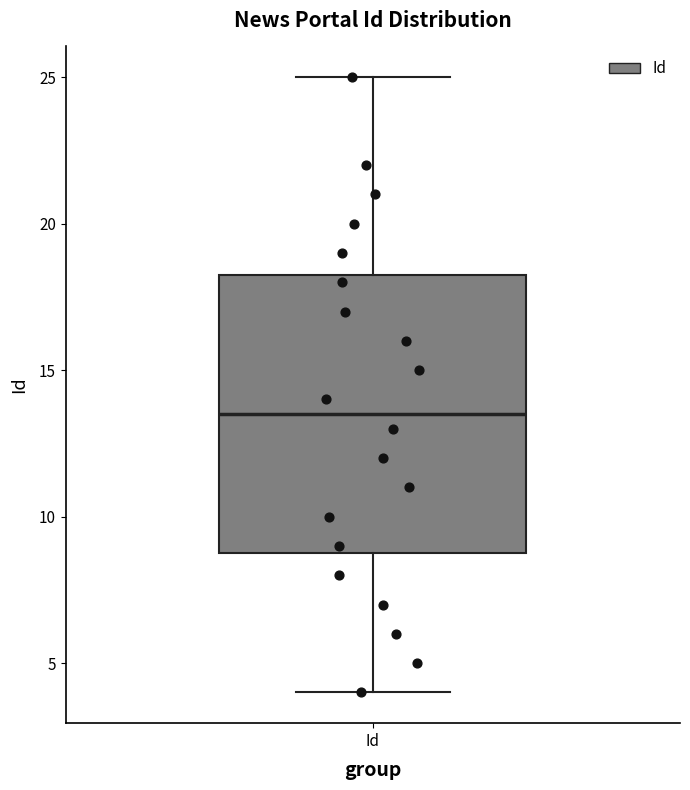

Where is the upper edge of the box for Id on the y-axis? The values are not printed on the chart, so give them approximately, as read against the axis.

18.5